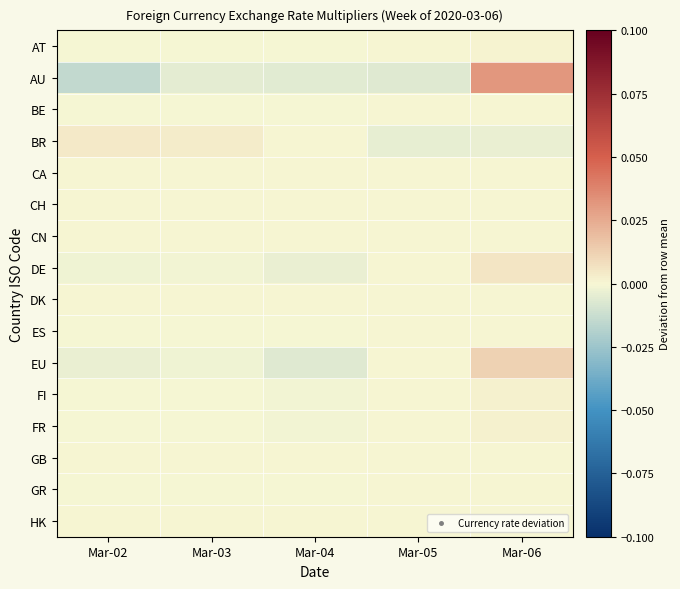

List the series in order of their peak value, lowest first.

CA, CH, CN, DK, GB, HK, GR, ES, BE, AT, FR, FI, BR, DE, EU, AU